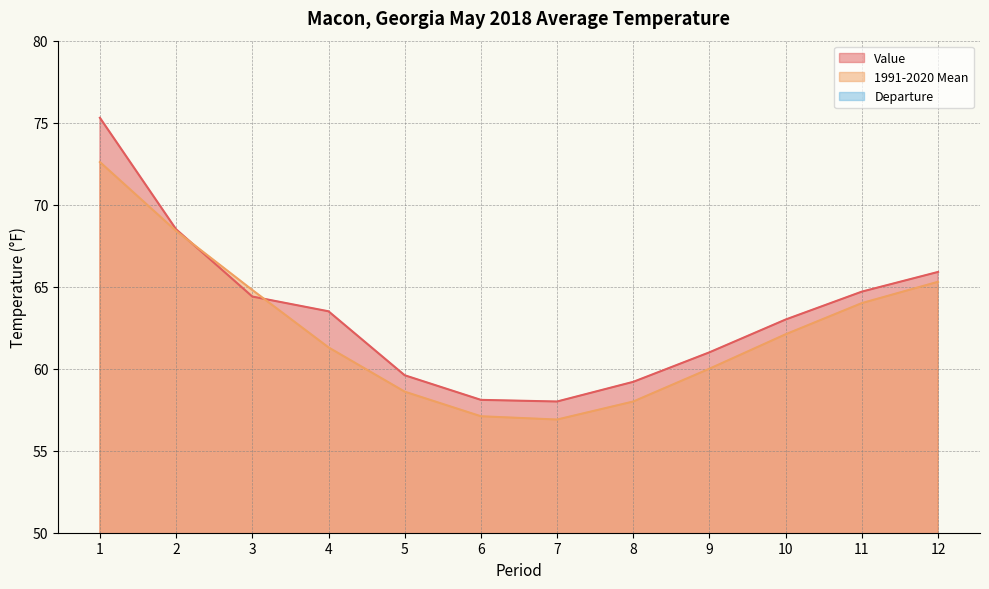

The Departure series shows 2.2 at 4. True or false?

True